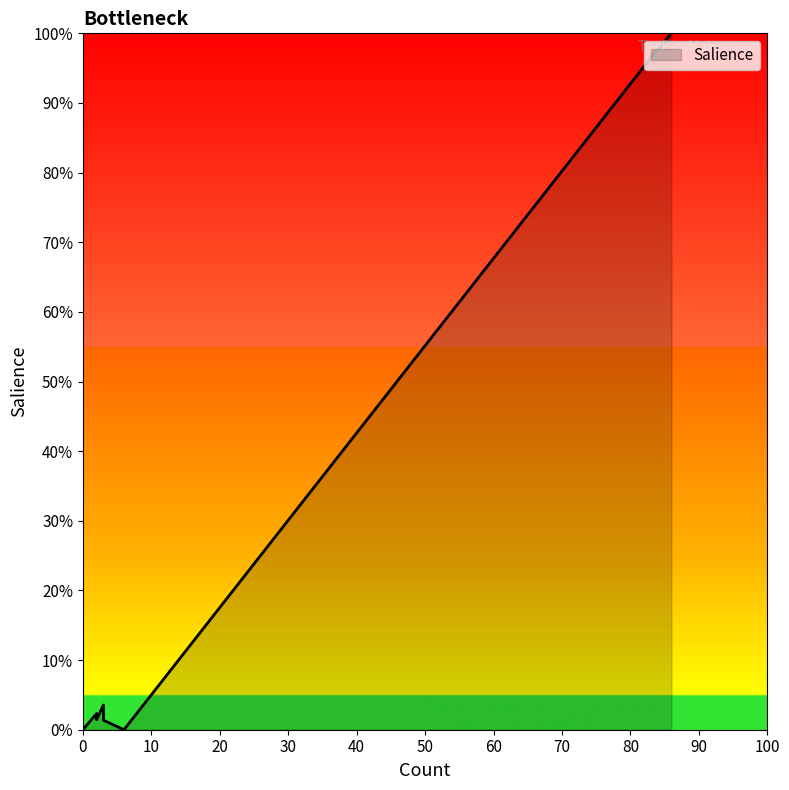

What is the label of the 11th point from the right?

1